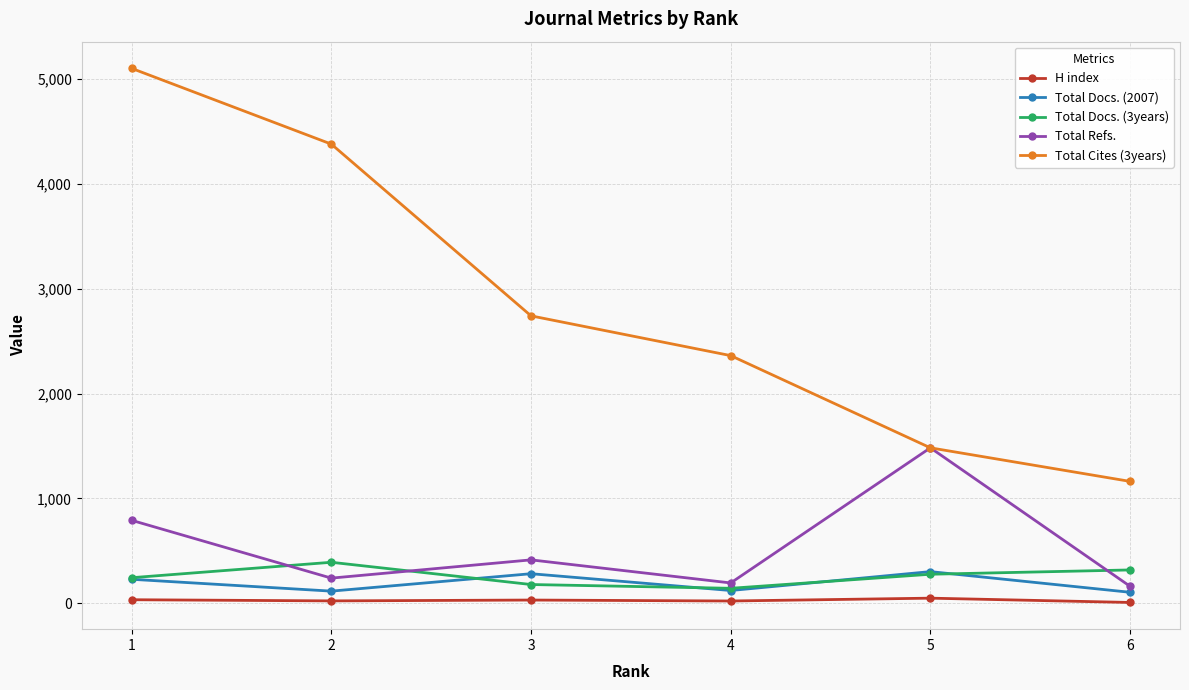

The value of Total Cites (3years) at 1 is 5100. True or false?

True